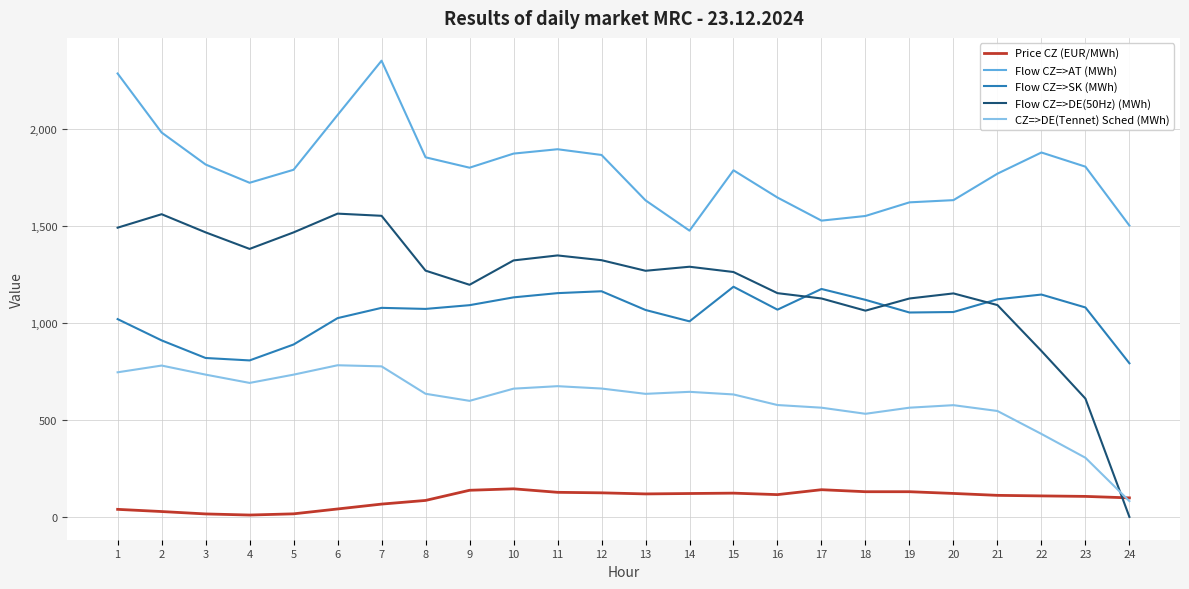

True or false: Flow CZ=>SK (MWh) and CZ=>DE(Tennet) Sched (MWh) cross at least once.

False